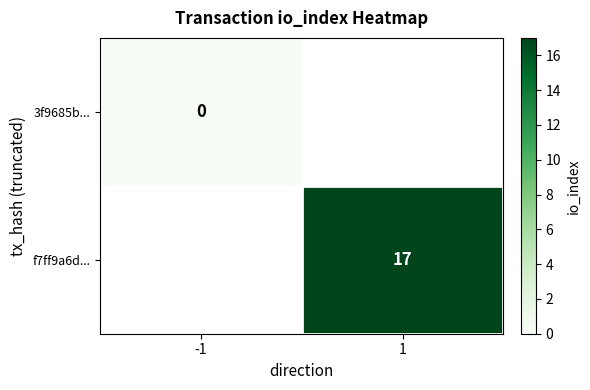

The value of f7ff9a6d... at 1 is 17. True or false?

True